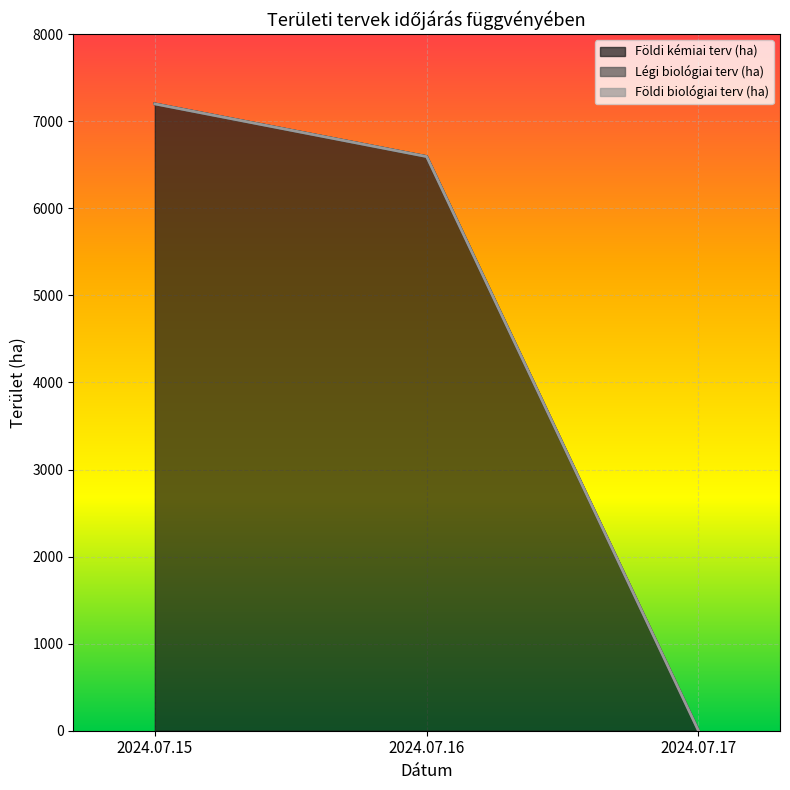

What is the difference between the Földi kémiai terv (ha) values at 2024.07.16 and 2024.07.17?

6595